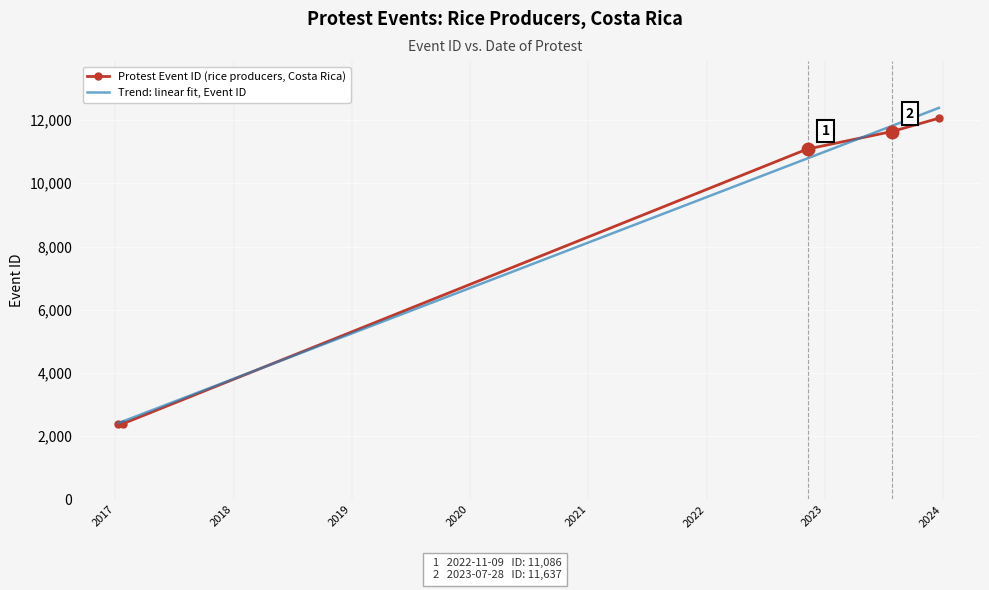

What is the difference between the values at 2017-01-09 and 2023-12-20?

9666